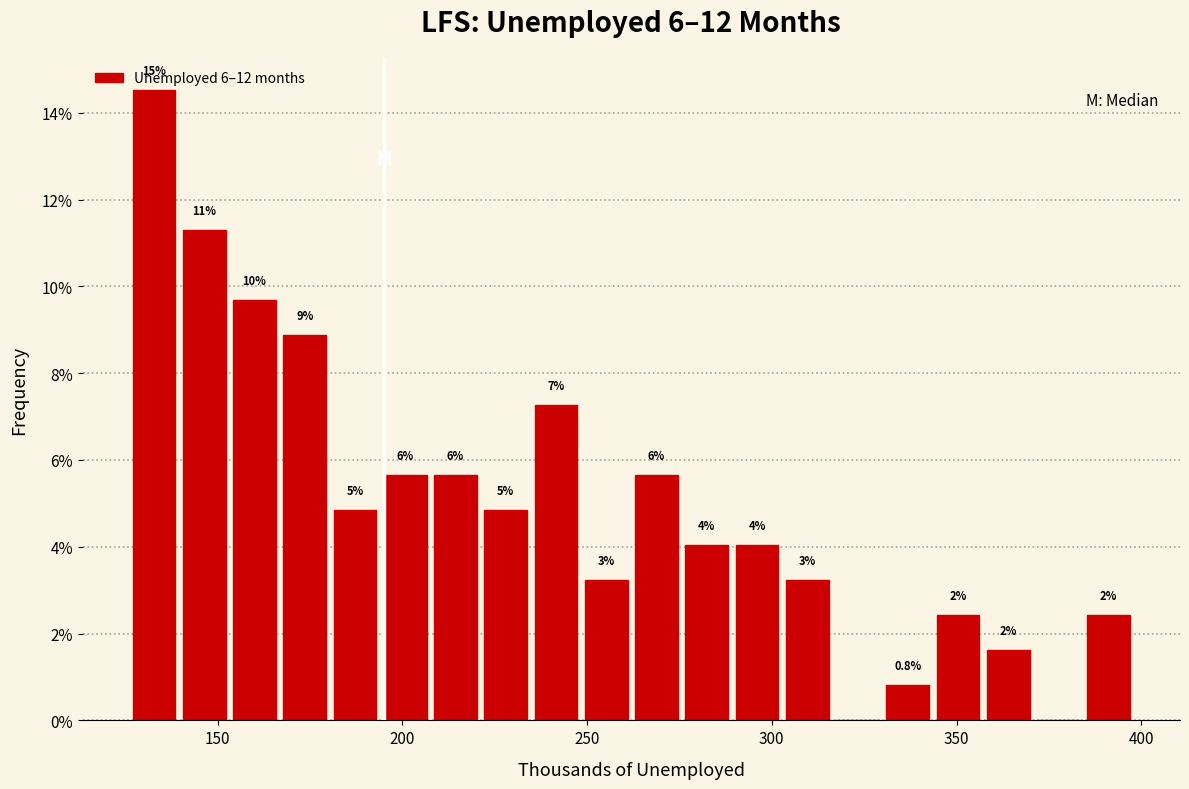

Around what value on the x-axis is the tallest bar? Give the approximate position of its centre, as read against the axis.

135